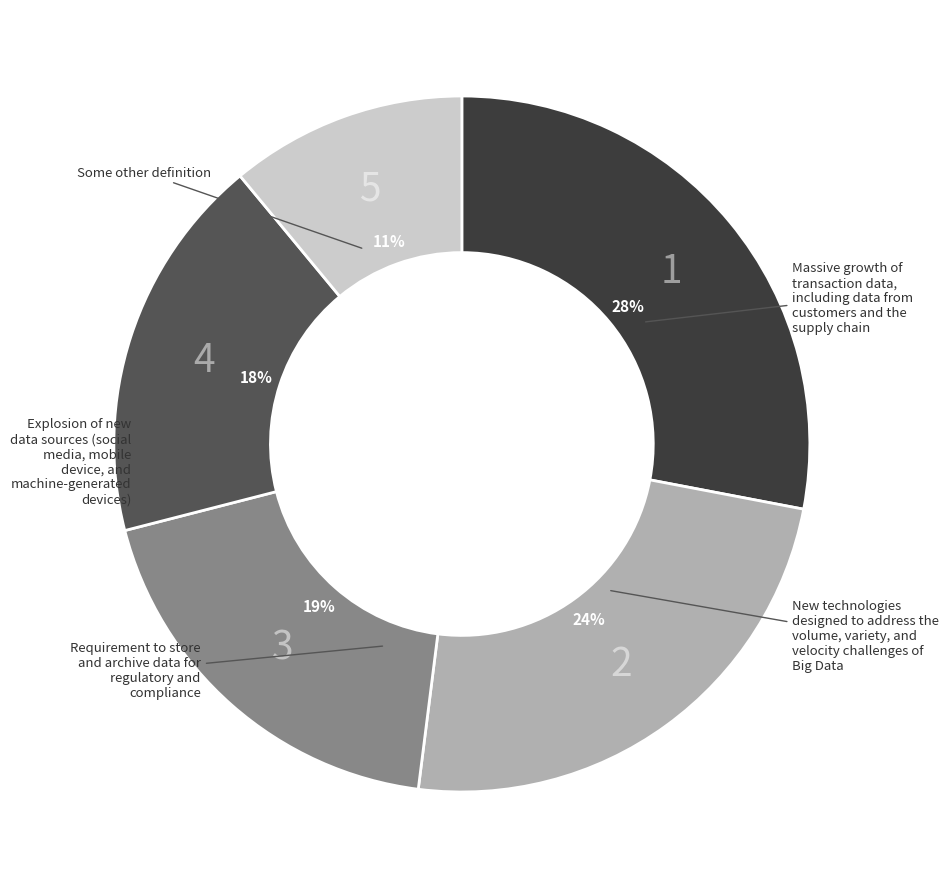

To the nearest percent, what is the difference between the largest and smallest slice percentages?

17%